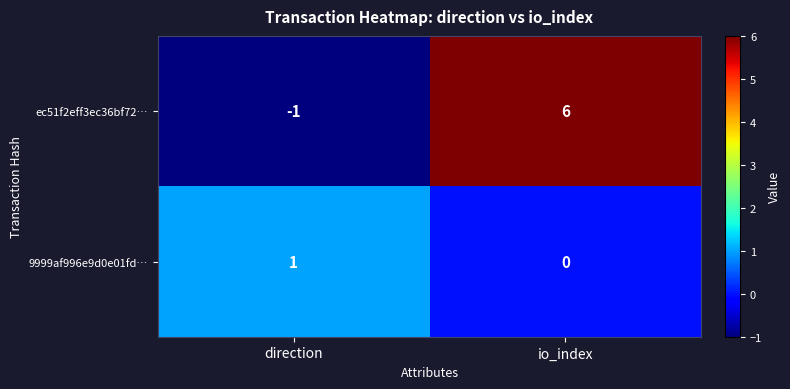

Which series has the largest range (max minus min)?

ec51f2eff3ec36bf72…